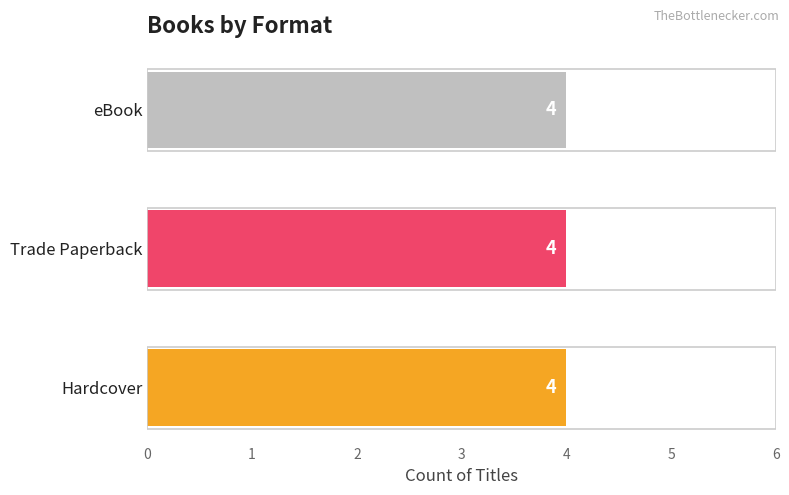

Is it true that Trade Paperback equals 234020911 at Big Race Lace Case?

False